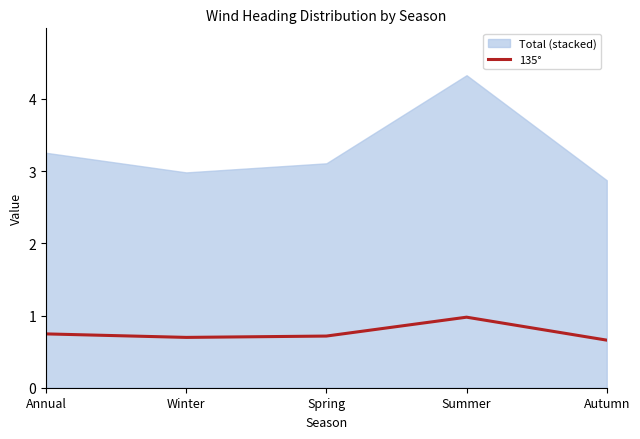

Rank the categories by value from highest to lowest.

Summer, Annual, Spring, Winter, Autumn